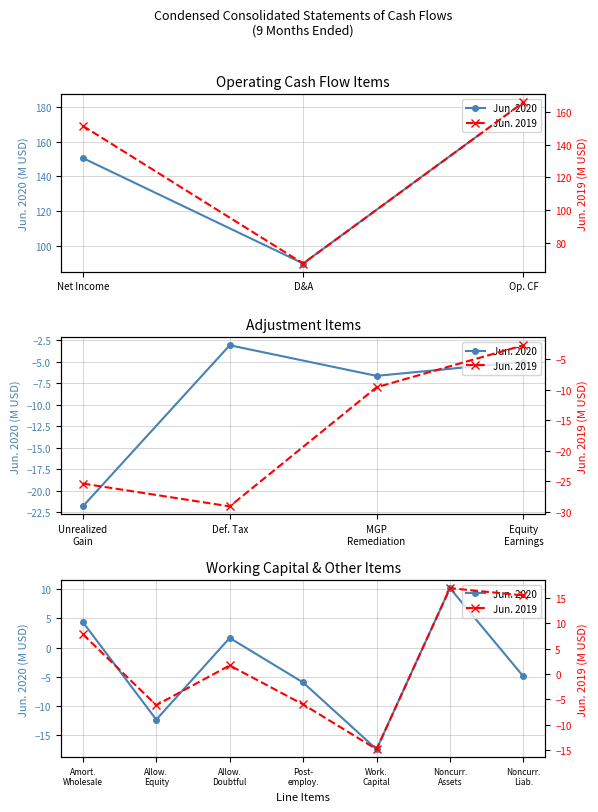

What is the average value of the Jun. 2019 series?

2.1